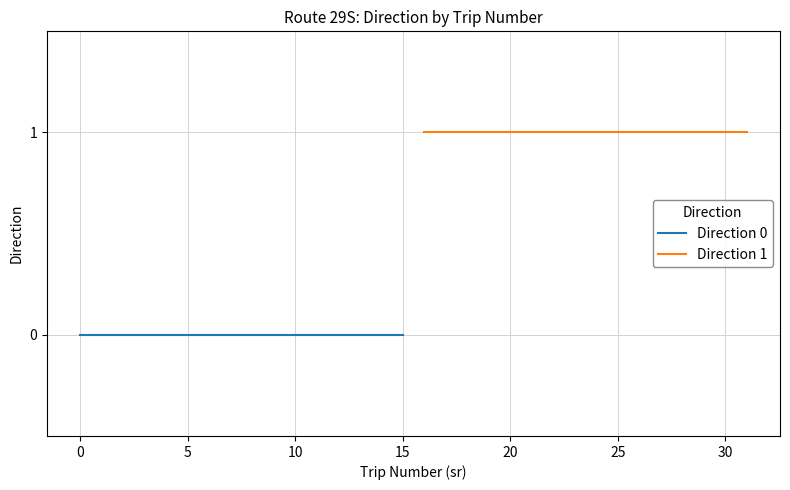

True or false: Direction 0 and Direction 1 intersect in this chart.

False